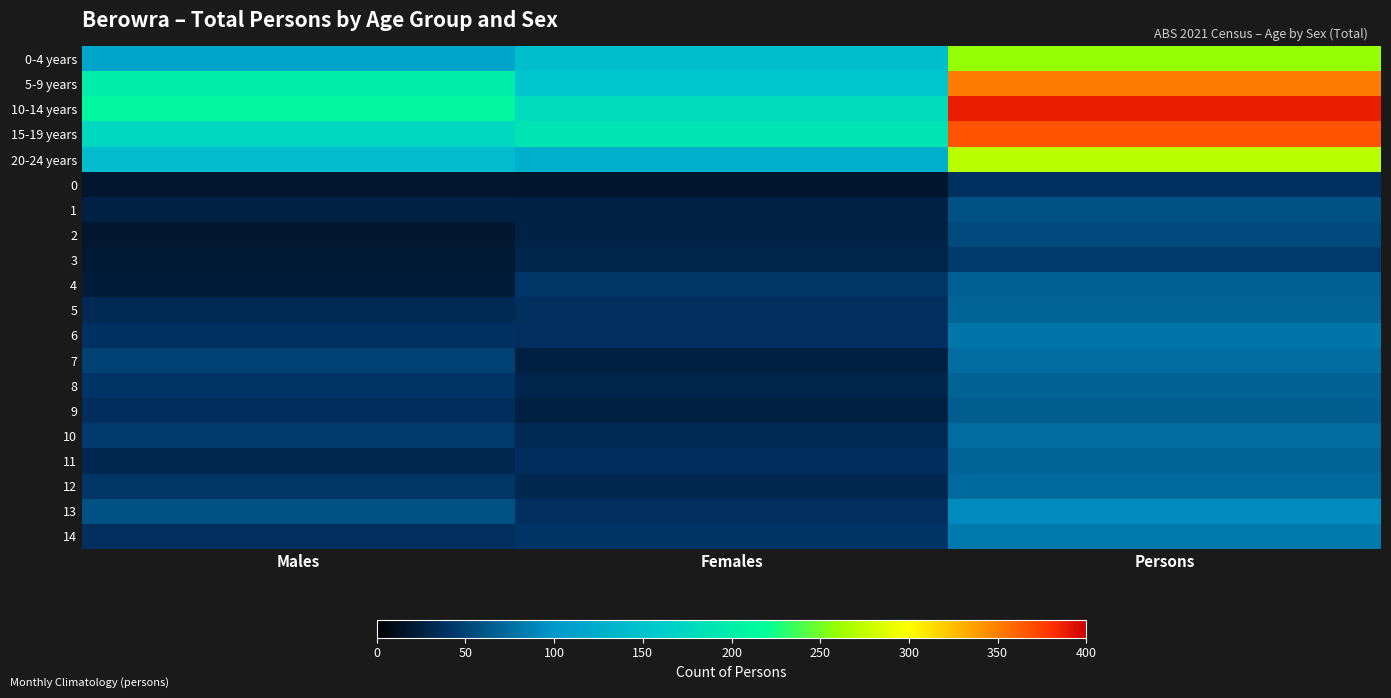

How many data points does each series have?

3